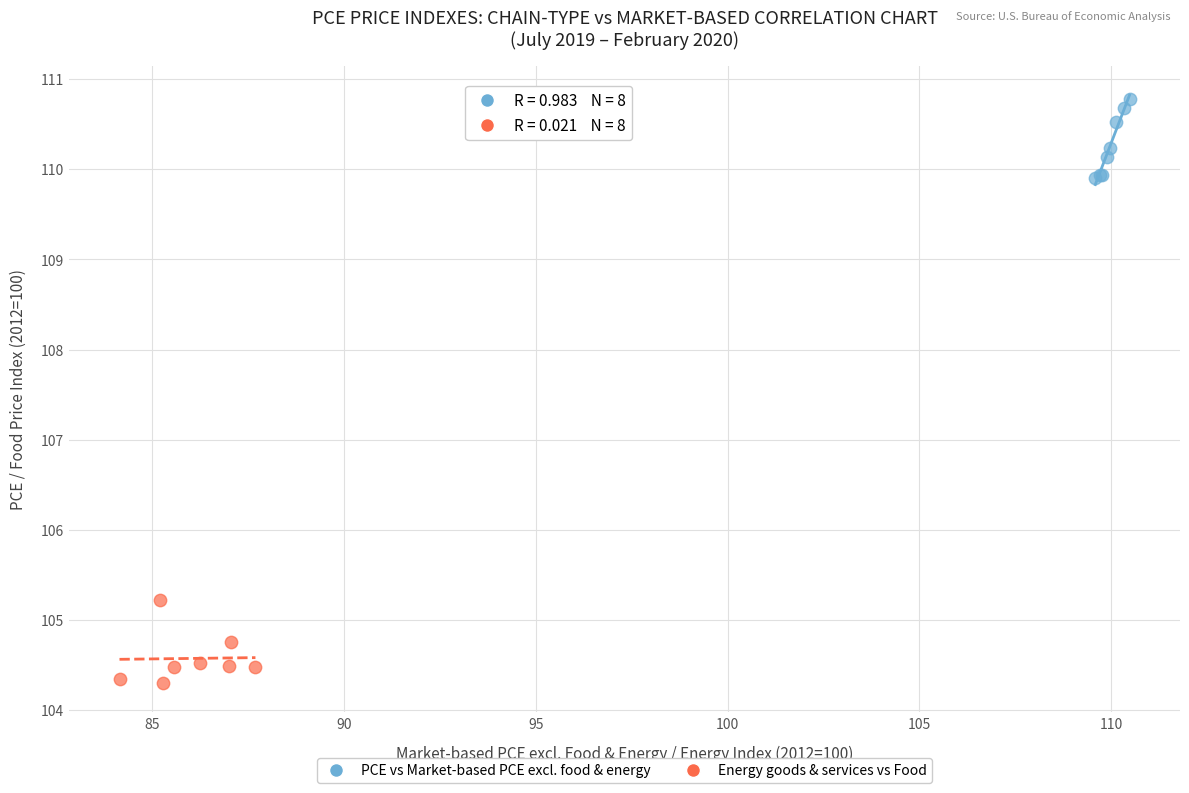

Which series reaches the minimum Y coordinate?

Energy goods & services vs Food